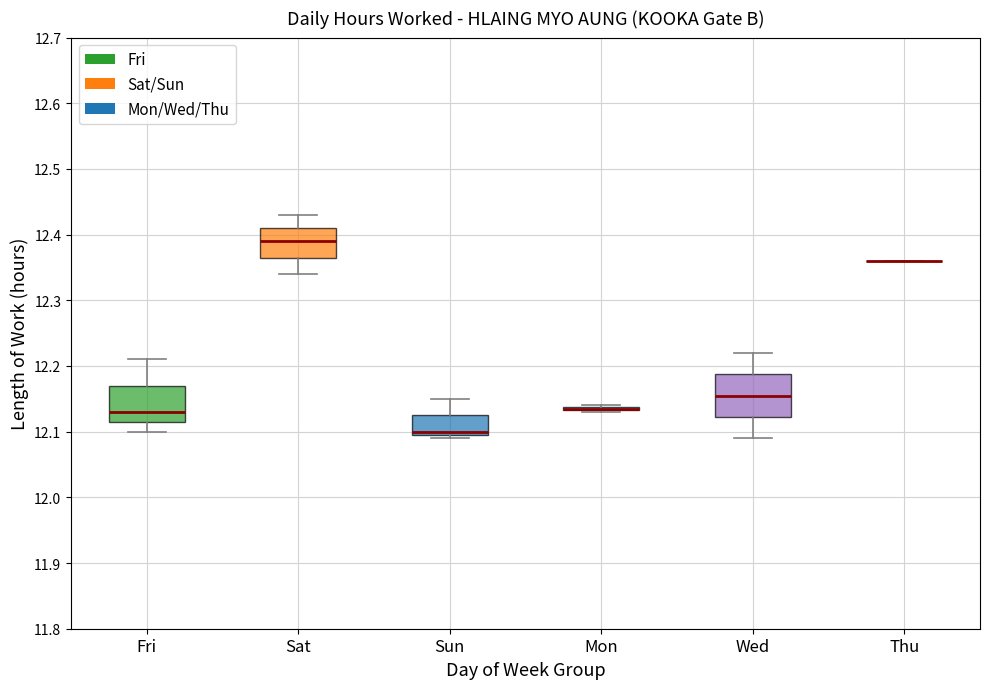

Reading left to right, read every box against the y-axis: the position of its median line, the range the box covers, and the ends of its whiskers. The values are not printed on the chart, so give them approximately, as read against the axis.

Fri: median 12.13, box 12.12 to 12.17, whiskers 12.10 to 12.21
Sat: median 12.39, box 12.37 to 12.41, whiskers 12.34 to 12.43
Sun: median 12.10 (just above the box's lower edge), box 12.10 to 12.13, whiskers 12.09 to 12.15
Mon: box collapsed to a line at 12.14, whiskers 12.13 to 12.14
Wed: median 12.16, box 12.12 to 12.19, whiskers 12.09 to 12.22
Thu: box collapsed to a line at 12.36, whiskers 12.36 to 12.36